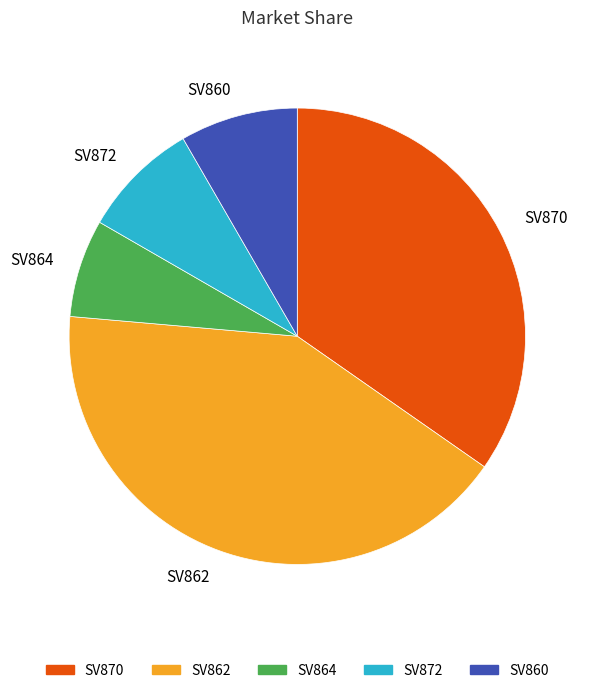

True or false: SV864 accounts for 7% of the total.

True